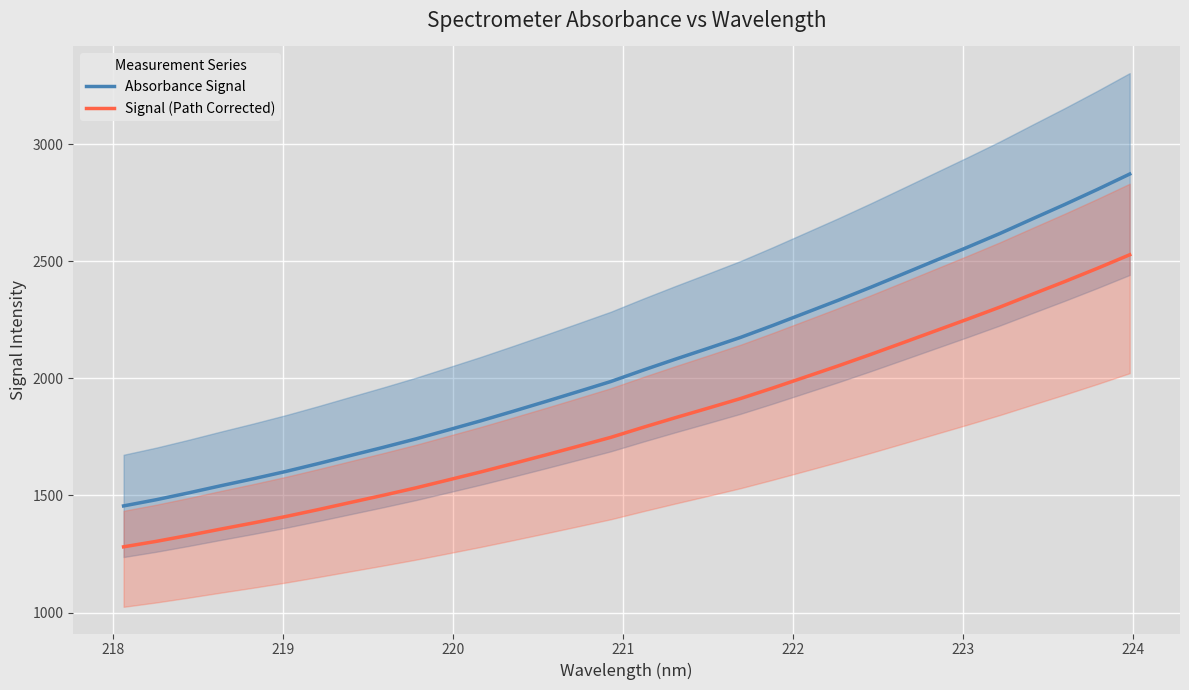

At how many categories does at least one series exceed 1582?

27